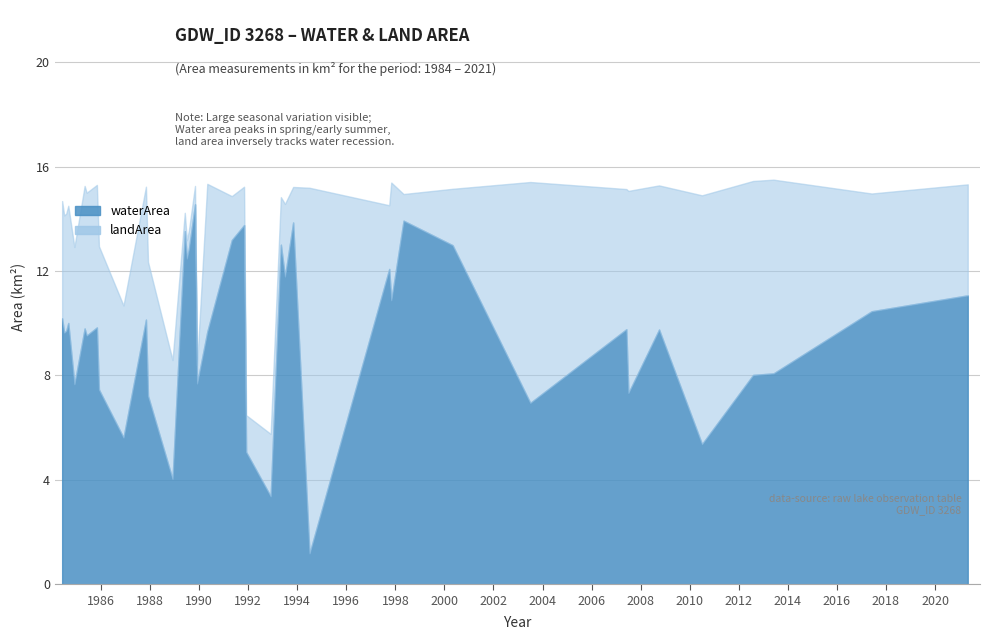

What is the sum of the landArea values at 2003_07 and 1993_07?

11.2